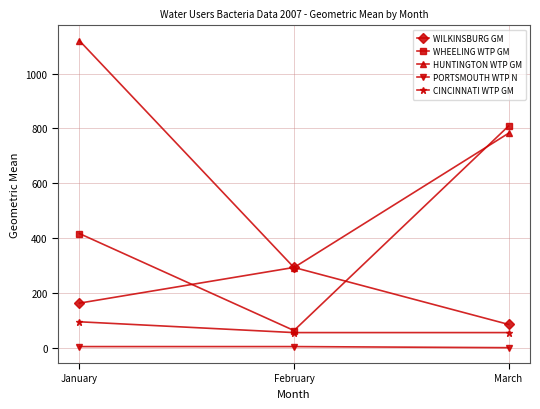

How many values in the PORTSMOUTH WTP N series are below 4?

1